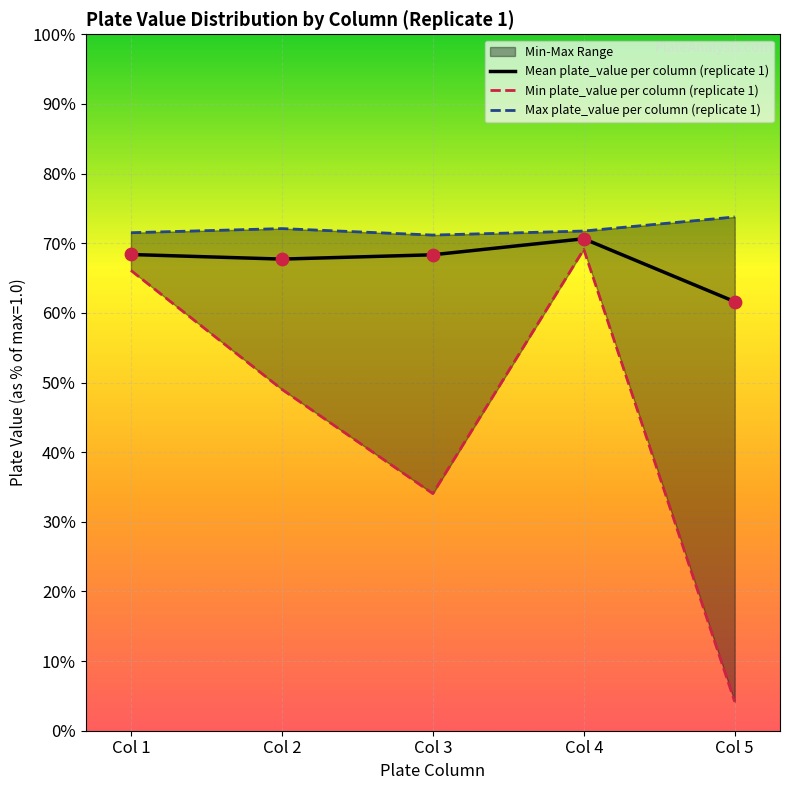

Which series has the largest total across all categories?

Max plate_value per column (replicate 1)